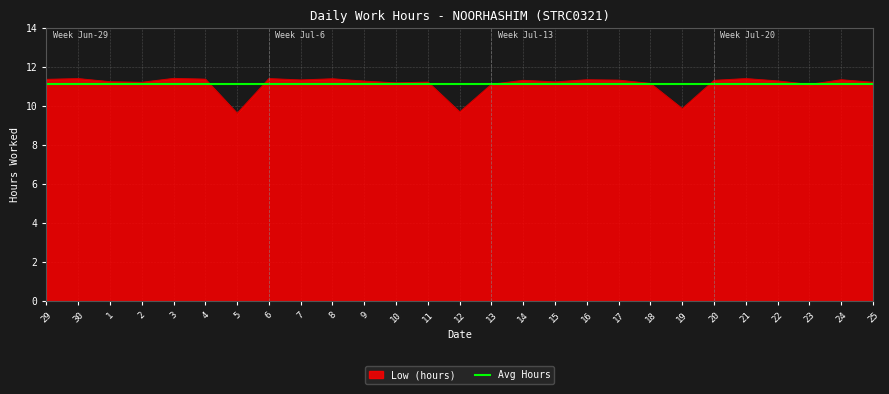

Which series has the largest range (max minus min)?

Low (hours)